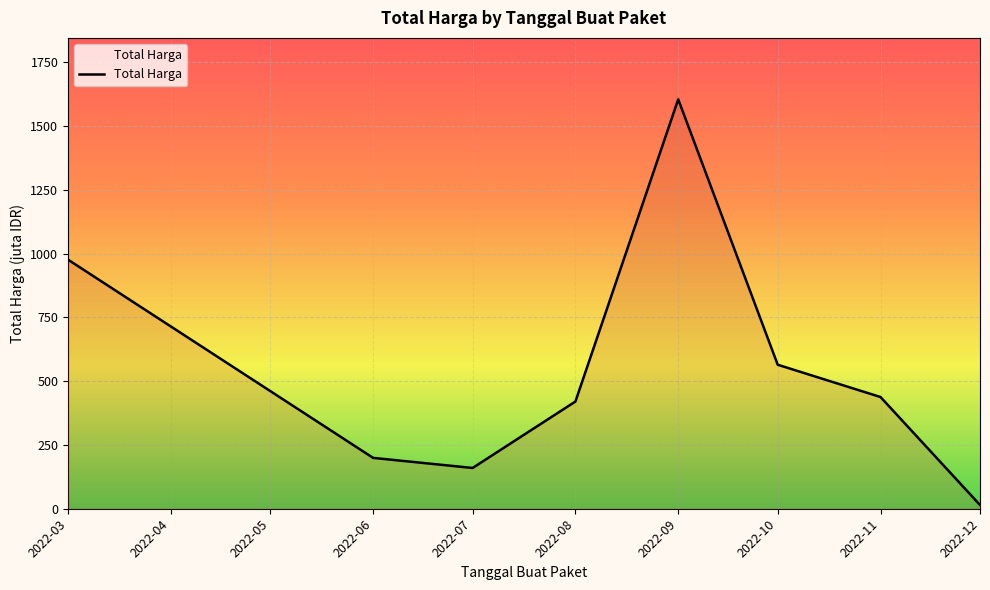

What is the average value?

546.9